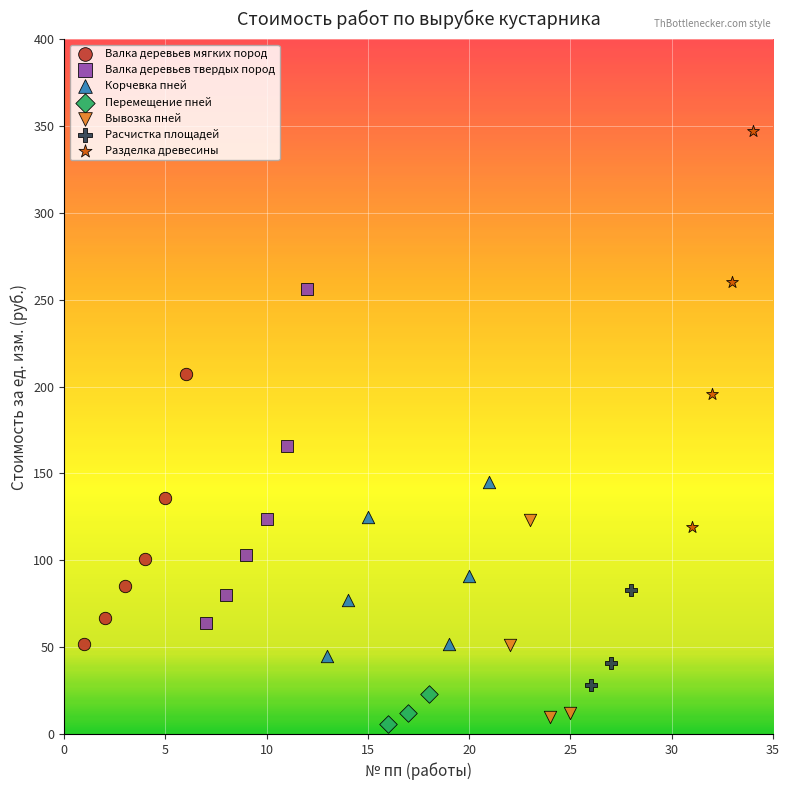

Which series reaches the maximum Y coordinate?

Разделка древесины